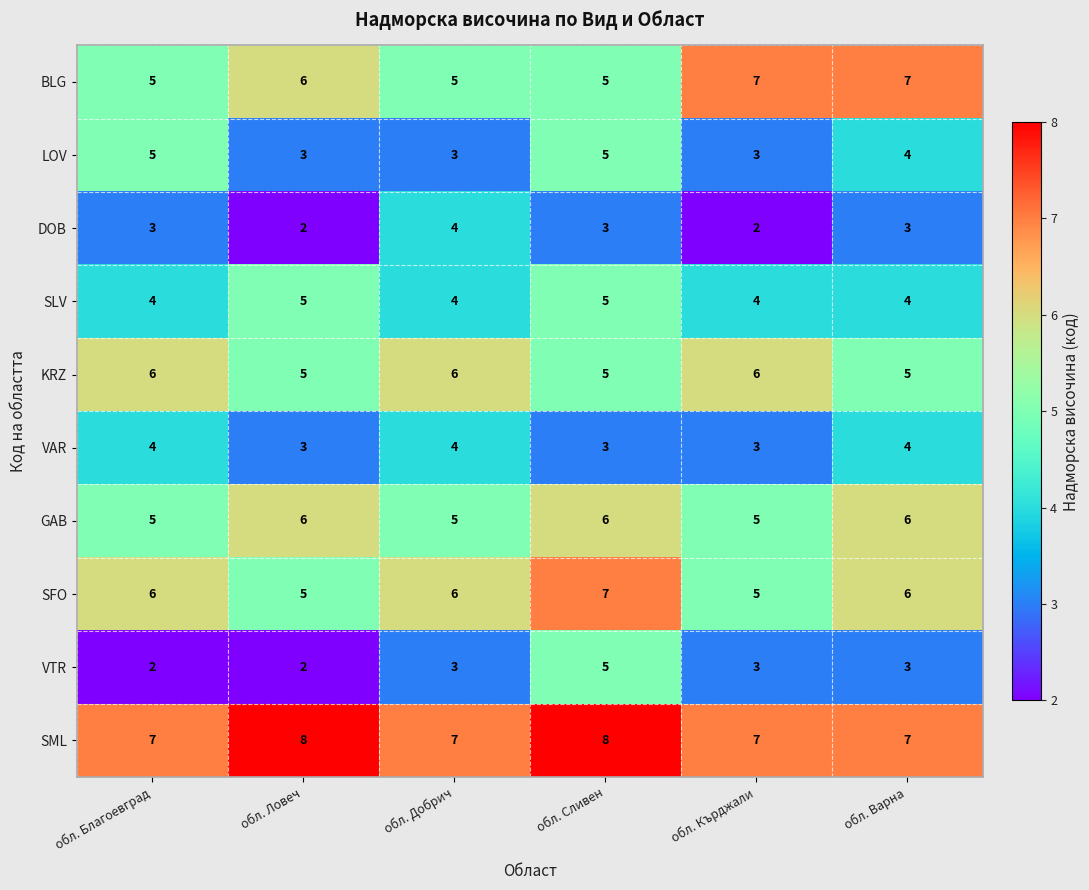

What is the sum of the LOV values at обл. Варна and обл. Кърджали?

7